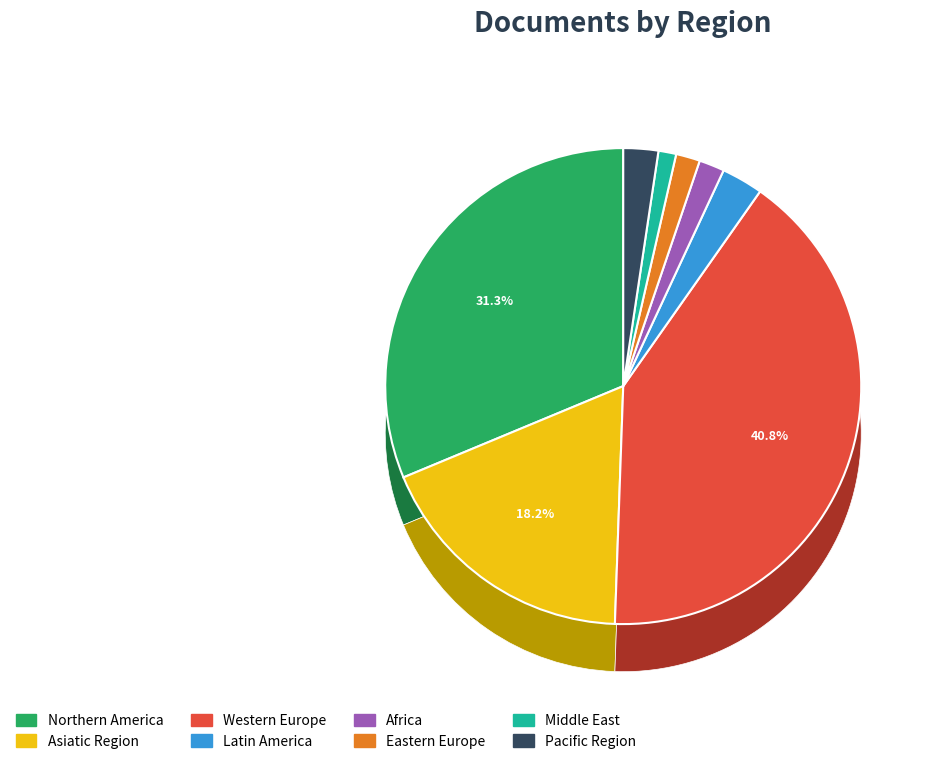

Does Asiatic Region account for over 50% of the chart?

No